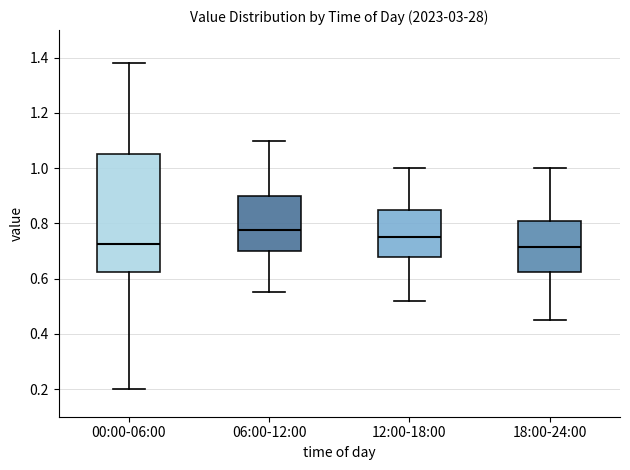

Where is the lower edge of the box for 18:00-24:00 on the y-axis? The values are not printed on the chart, so give them approximately, as read against the axis.

0.62